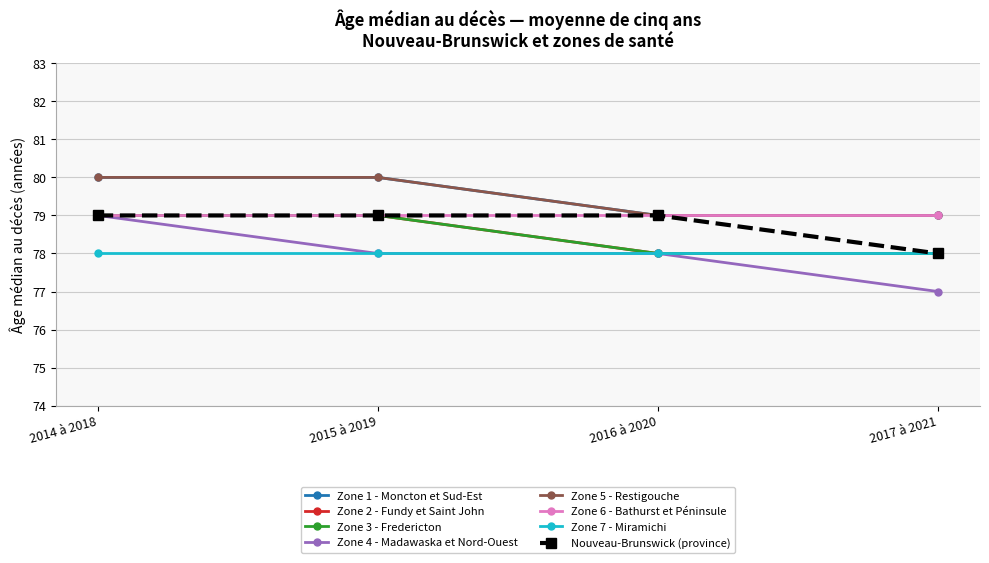

Does the chart have visible grid lines?

Yes